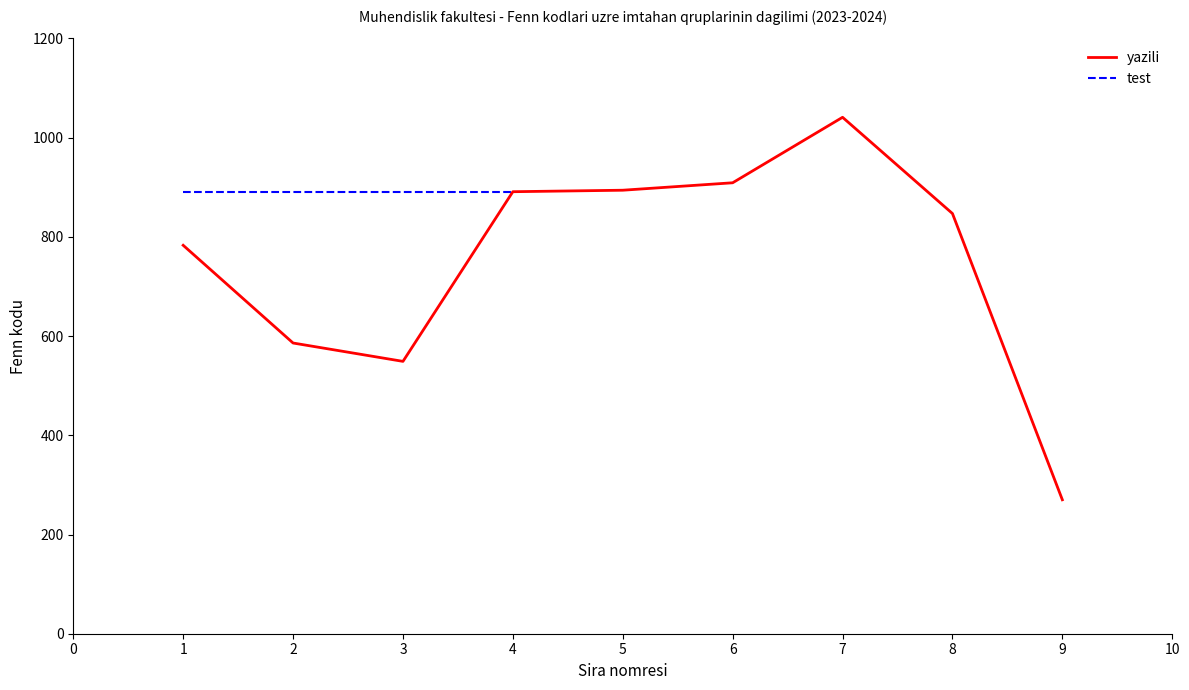

The value of yazili at 8 is 520. True or false?

False